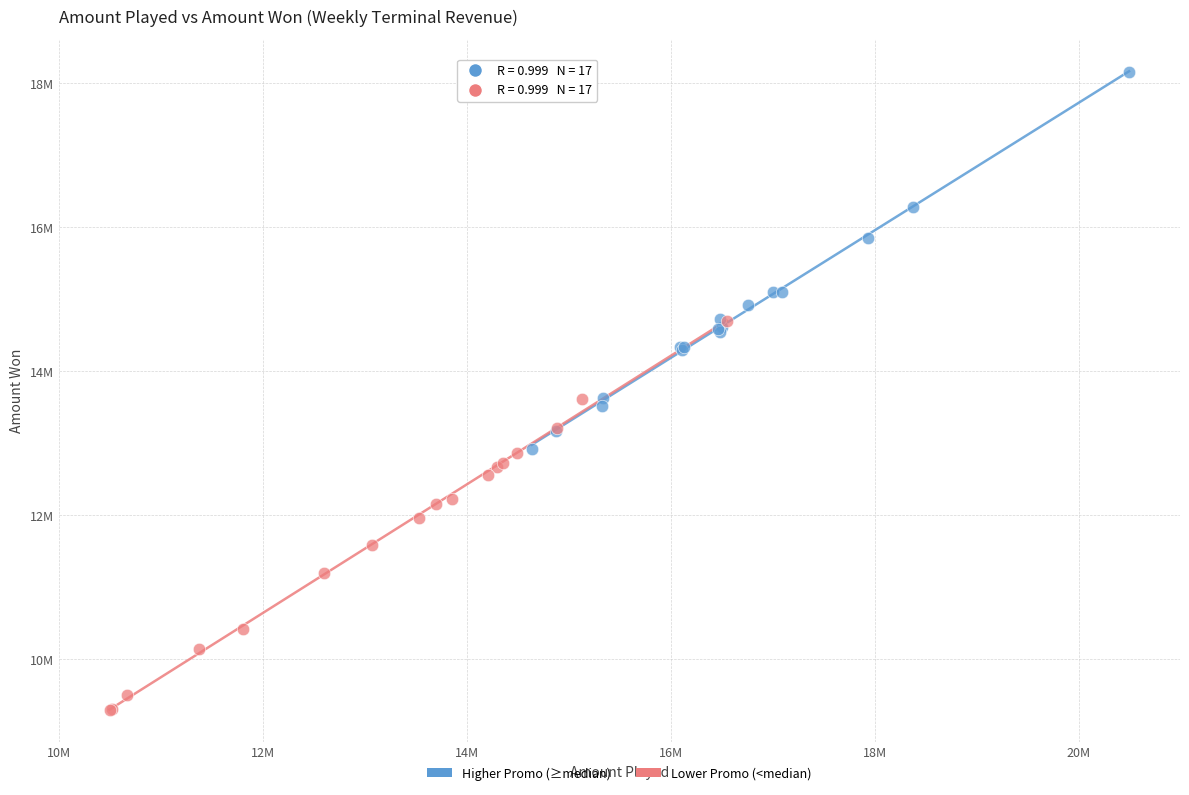

Which series has the largest Y range (max minus min)?

Lower Promo (<median)